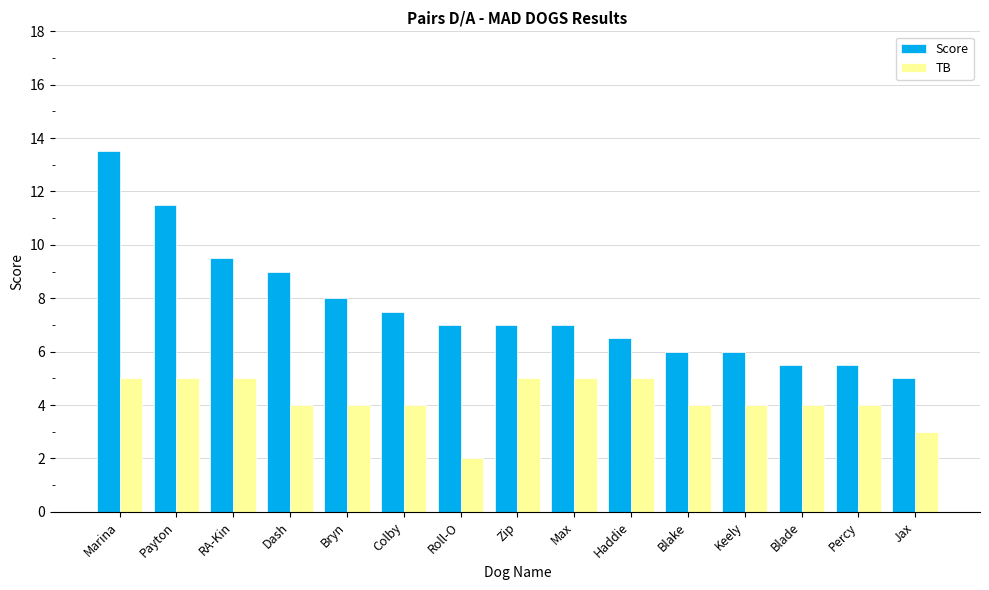

Where does the TB series first go above 4?

Marina